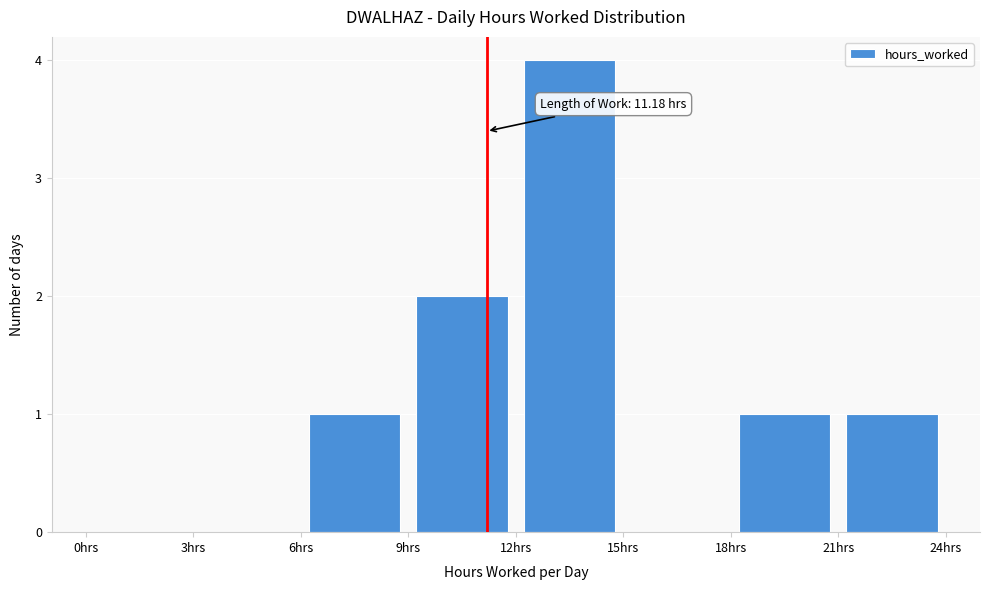

Over which range of the x-axis is the bar tallest?

12 to 15